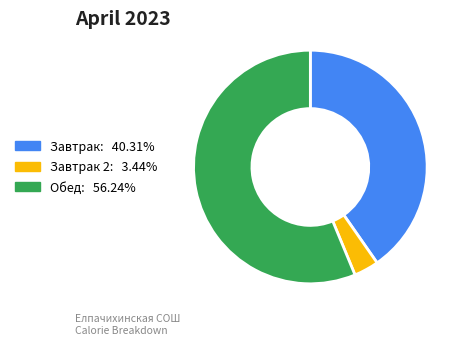

Is there a majority slice in this chart?

Yes